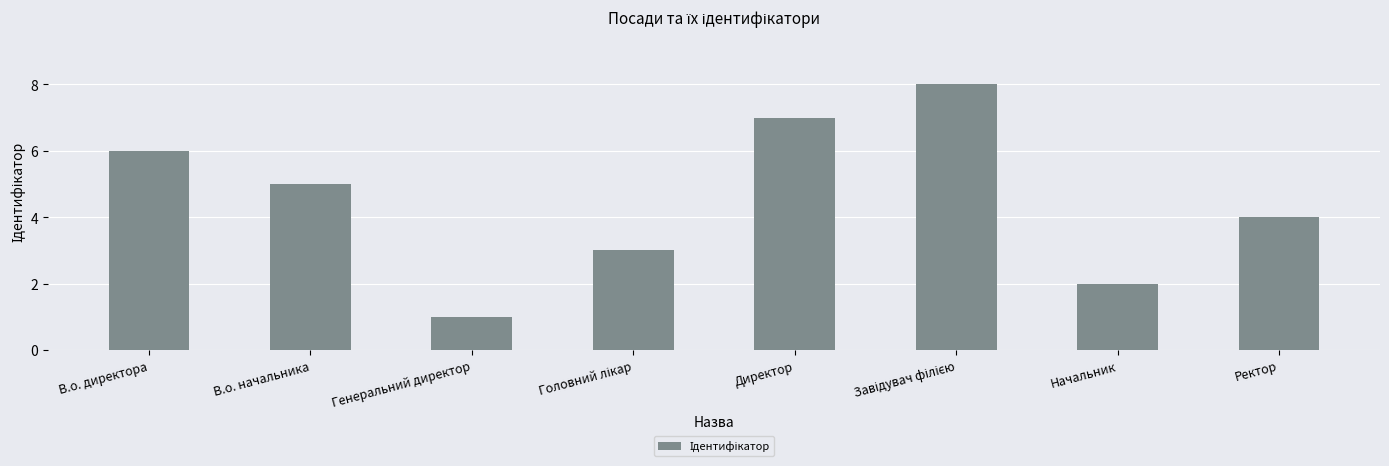

The value at В.о. начальника is 3. True or false?

False